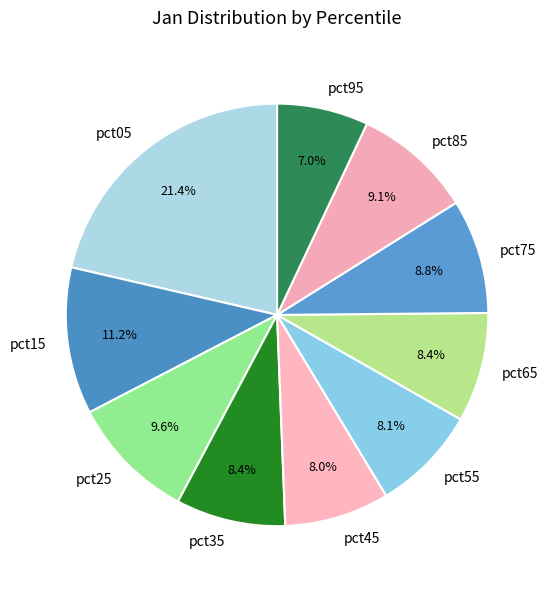

To the nearest percent, what percentage of the pie is pct45?

8%